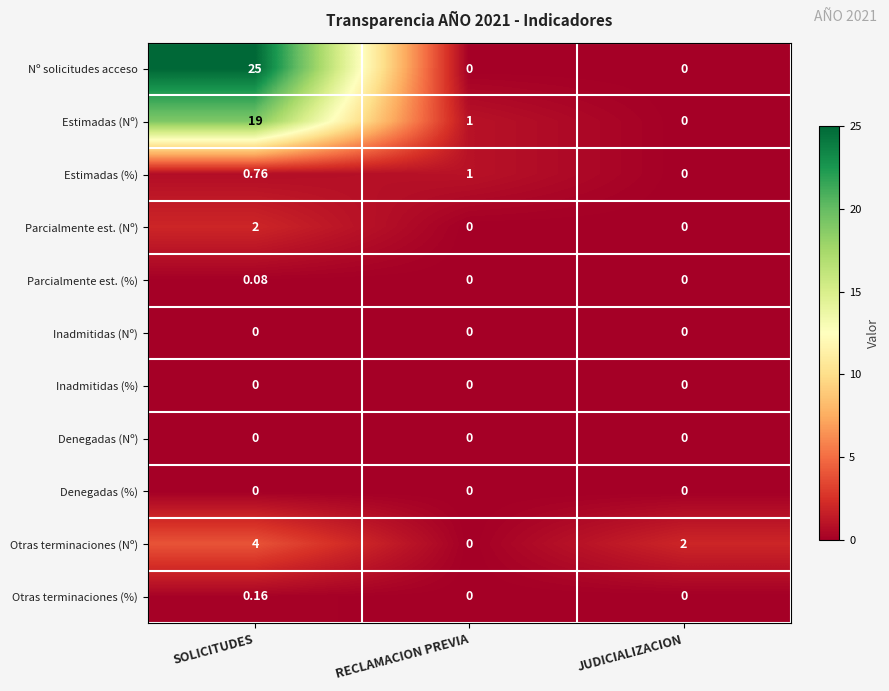

At which label does Parcialmente est. (%) reach its peak?

SOLICITUDES